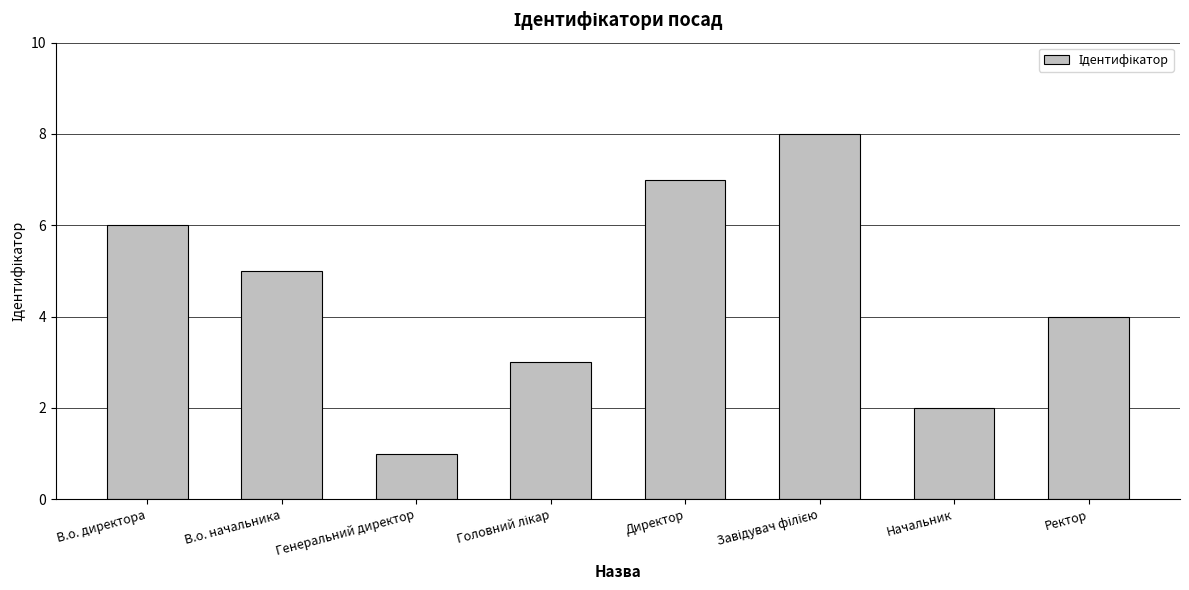

At which category does the chart reach its minimum across all series?

Генеральний директор